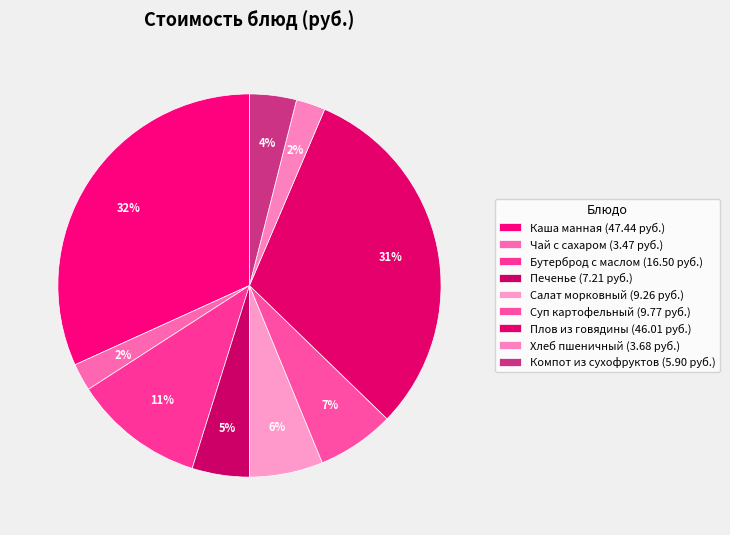

Count the number of slices in the pie.

9